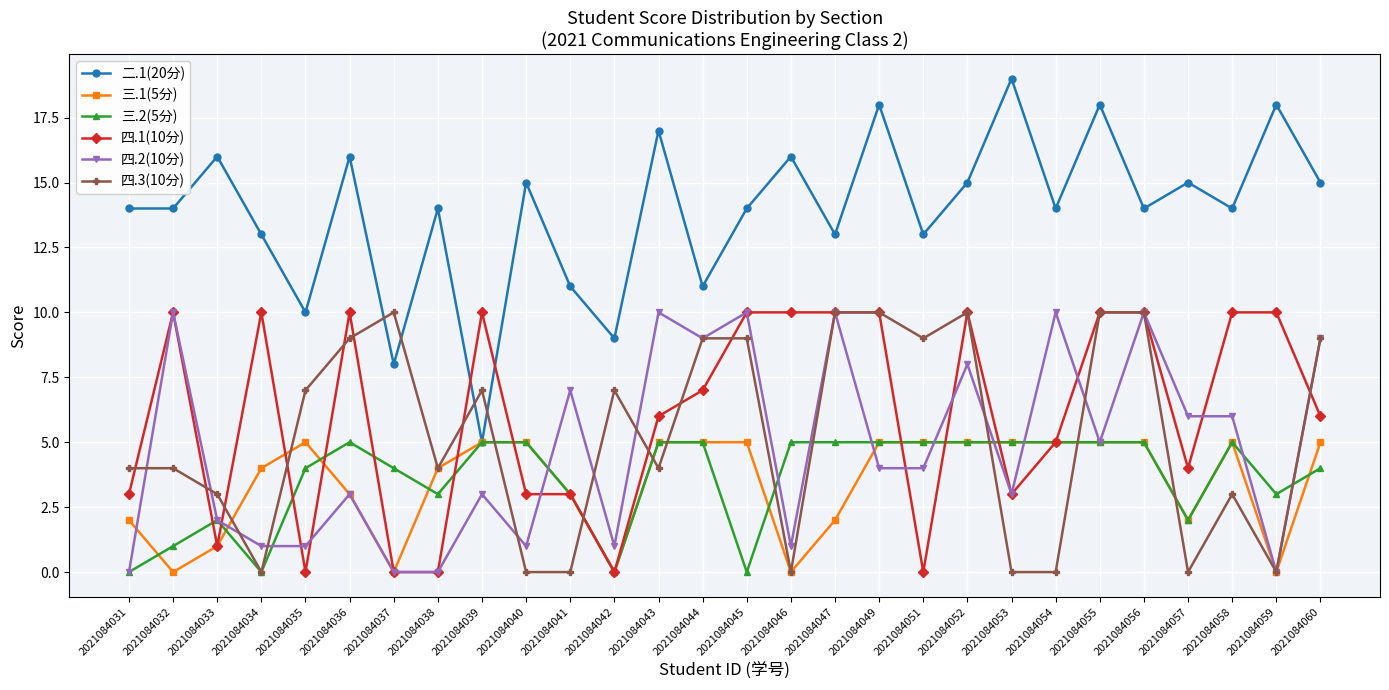

True or false: 四.1(10分) has more than 1 interior local peaks.

True